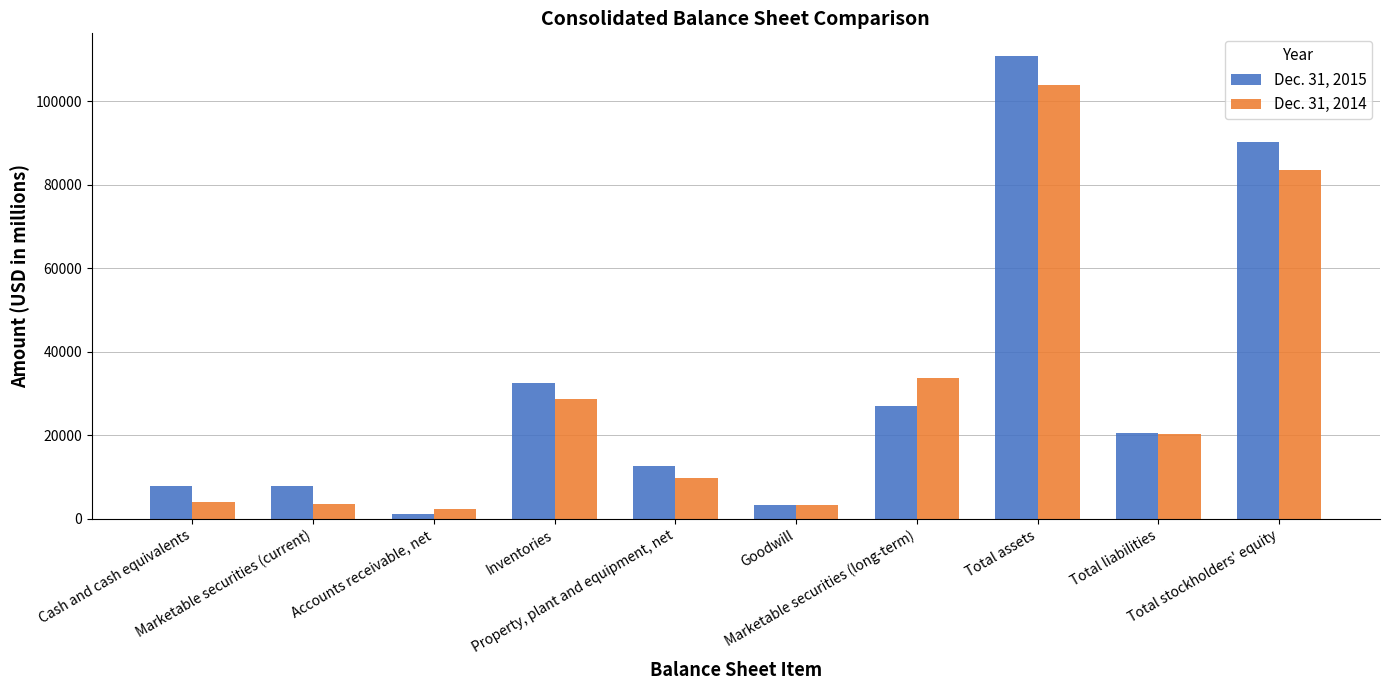

At which category is the sum across all series the highest?

Total assets